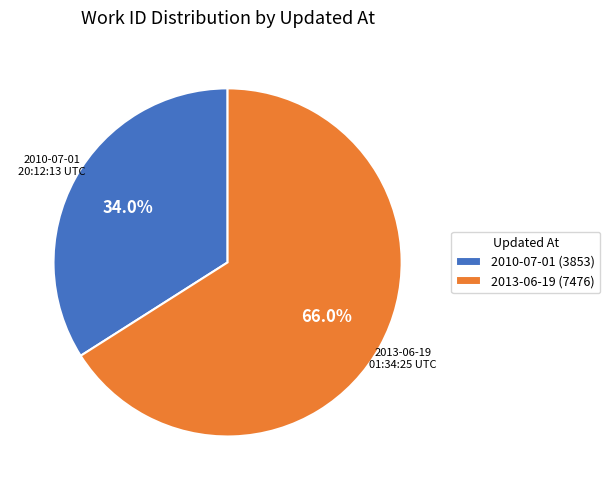

What is the largest slice in the pie chart?

2013-06-19 (7476)